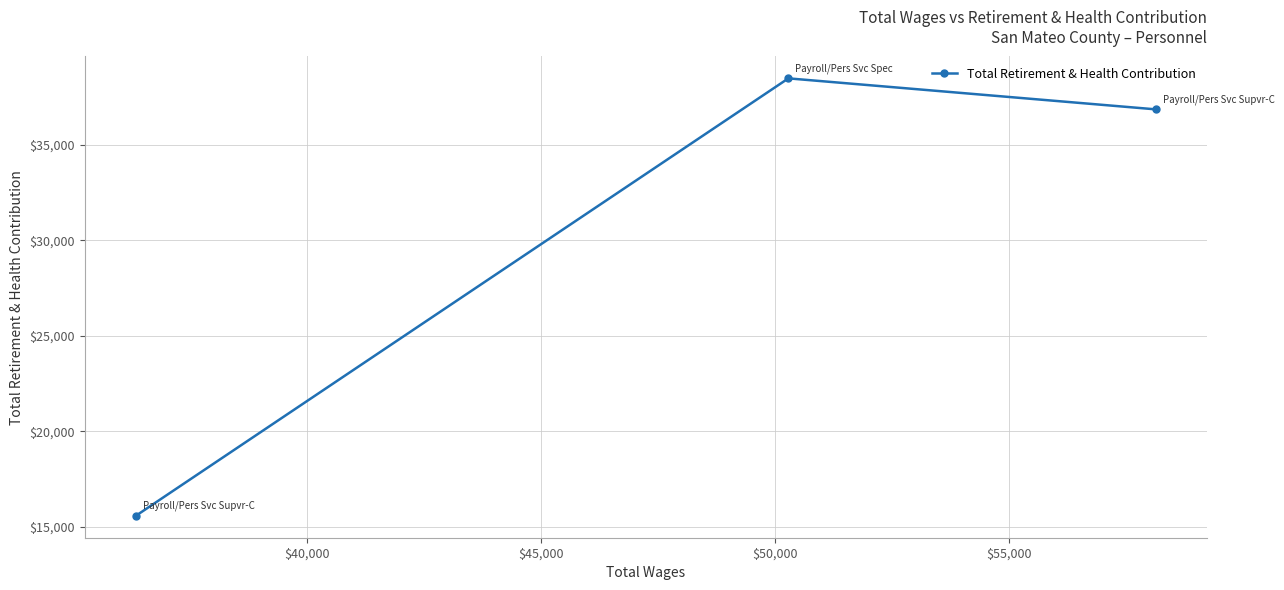

What is the difference between the second highest and minimum values?

21262